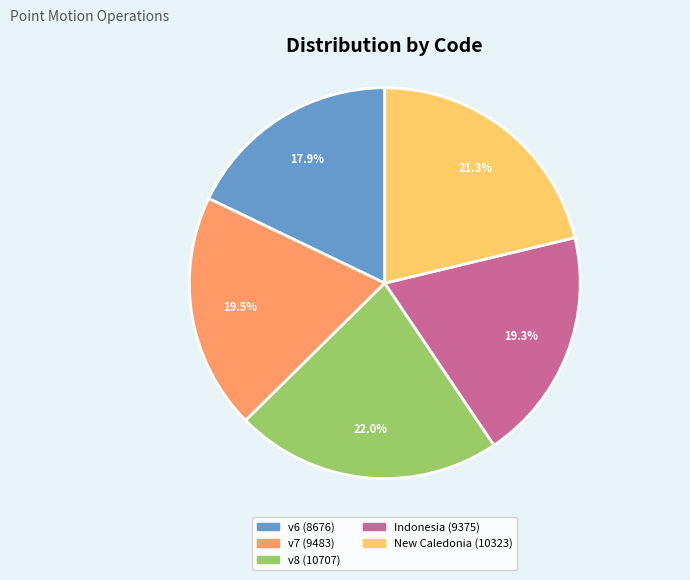

To the nearest percent, what is the difference between the largest and smallest slice percentages?

4%